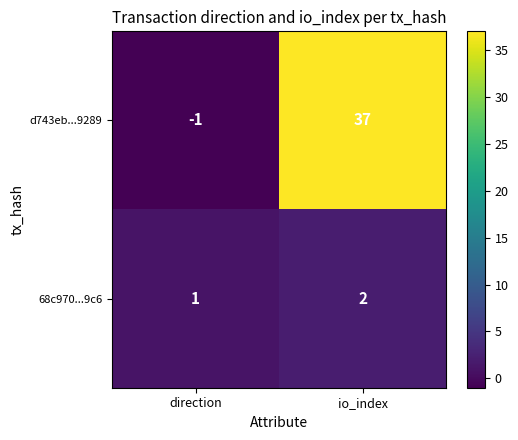

Which series has the largest range (max minus min)?

d743eb...9289